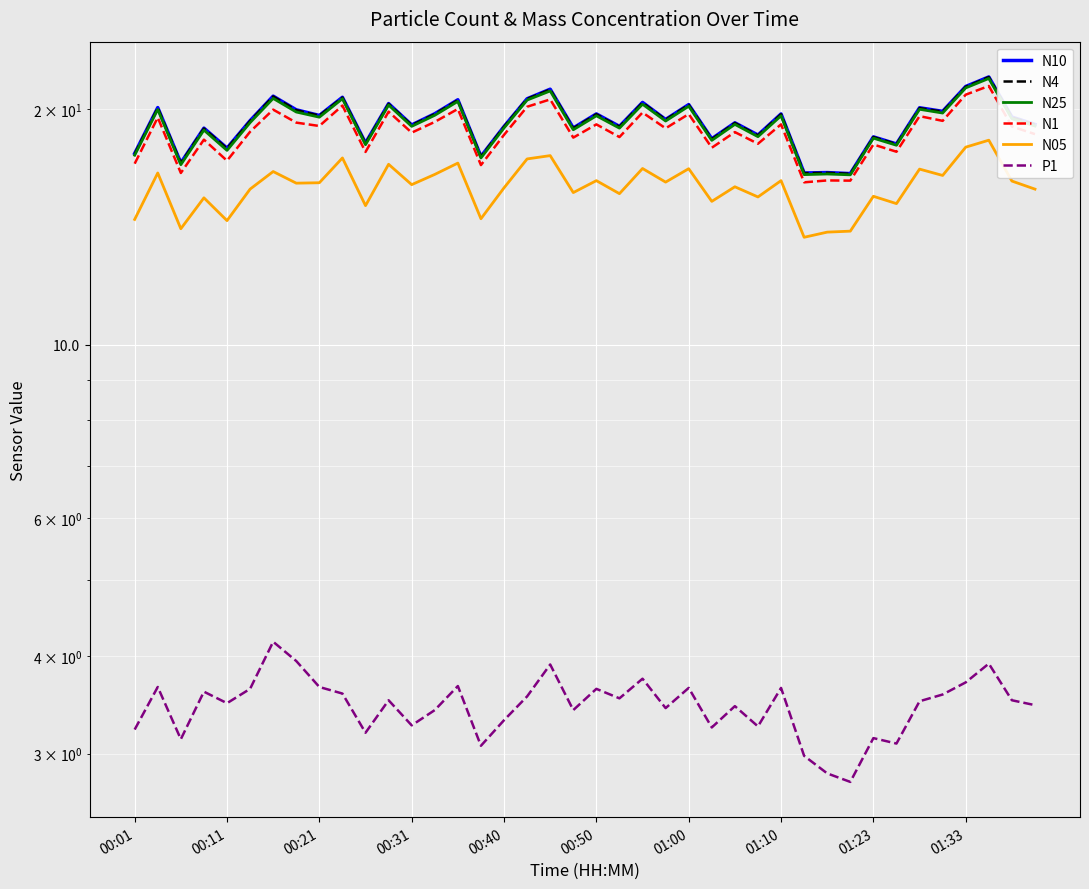

Reading left to right, what are all the values shown in this chart?

N10: 17.6	20.1	17.1	18.9	17.8	19.3	20.8	20.0	19.6	20.7	18.1	20.3	19.1	19.7	20.6	17.4	19.0	20.6	21.2	18.9	19.7	19.0	20.4	19.4	20.3	18.3	19.2	18.5	19.7	16.6	16.6	16.6	18.4	18.1	20.1	19.9	21.4	22.0	19.6	19.1
N4: 17.5	20.1	17.1	18.9	17.8	19.3	20.8	19.9	19.6	20.7	18.1	20.3	19.1	19.7	20.6	17.4	19.0	20.6	21.2	18.9	19.7	19.0	20.4	19.4	20.3	18.3	19.2	18.5	19.7	16.6	16.6	16.5	18.4	18.1	20.1	19.9	21.4	22.0	19.5	19.1
N25: 17.5	20.0	17.0	18.8	17.7	19.2	20.6	19.8	19.5	20.6	18.0	20.2	19.0	19.6	20.5	17.3	18.9	20.6	21.1	18.8	19.6	18.9	20.3	19.3	20.2	18.2	19.1	18.4	19.6	16.5	16.5	16.5	18.4	18.0	20.0	19.8	21.3	21.9	19.4	19.0
N1: 17.0	19.5	16.6	18.3	17.2	18.7	20.0	19.2	19.0	20.2	17.6	19.9	18.7	19.3	20.0	17.0	18.6	20.1	20.6	18.4	19.1	18.4	19.8	18.9	19.7	17.9	18.7	18.1	19.1	16.1	16.2	16.2	18.0	17.6	19.6	19.3	20.9	21.4	19.0	18.6
N05: 14.5	16.6	14.1	15.4	14.4	15.8	16.6	16.1	16.1	17.3	15.1	17.0	16.0	16.5	17.1	14.5	15.9	17.3	17.4	15.7	16.2	15.6	16.8	16.1	16.8	15.2	15.9	15.4	16.2	13.7	13.9	14.0	15.5	15.2	16.8	16.5	17.9	18.3	16.2	15.8
P1: 3.2	3.6	3.1	3.6	3.5	3.6	4.2	3.9	3.6	3.6	3.2	3.5	3.3	3.4	3.7	3.1	3.3	3.5	3.9	3.4	3.6	3.5	3.7	3.4	3.6	3.2	3.5	3.2	3.6	3.0	2.8	2.8	3.1	3.1	3.5	3.6	3.7	3.9	3.5	3.5